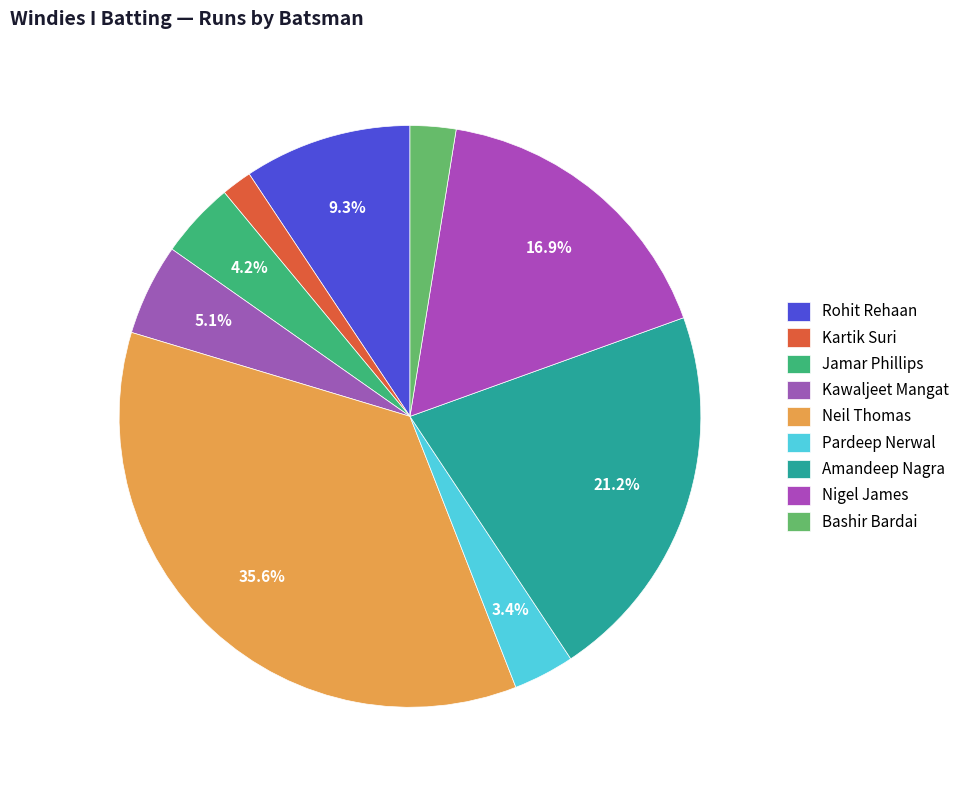

How many segments does this pie chart have?

9